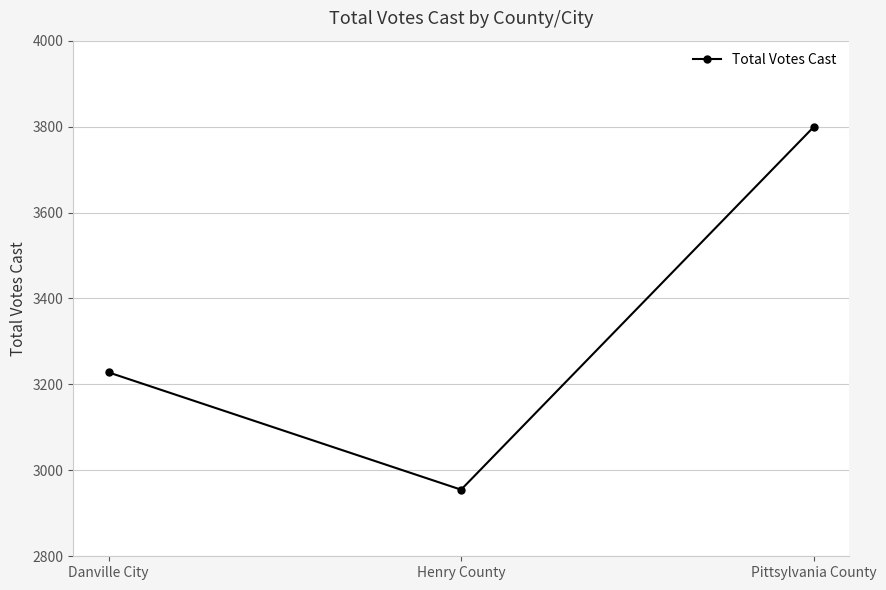

How many data points are less than 3228?

1